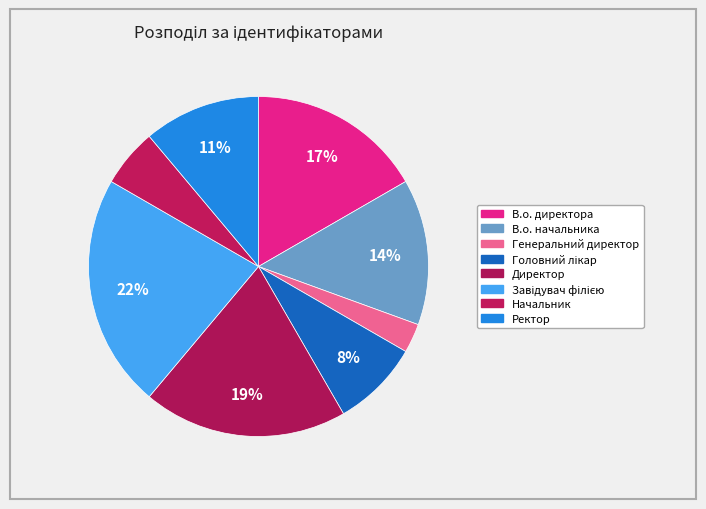

Is it true that Начальник is 17% of the pie?

False